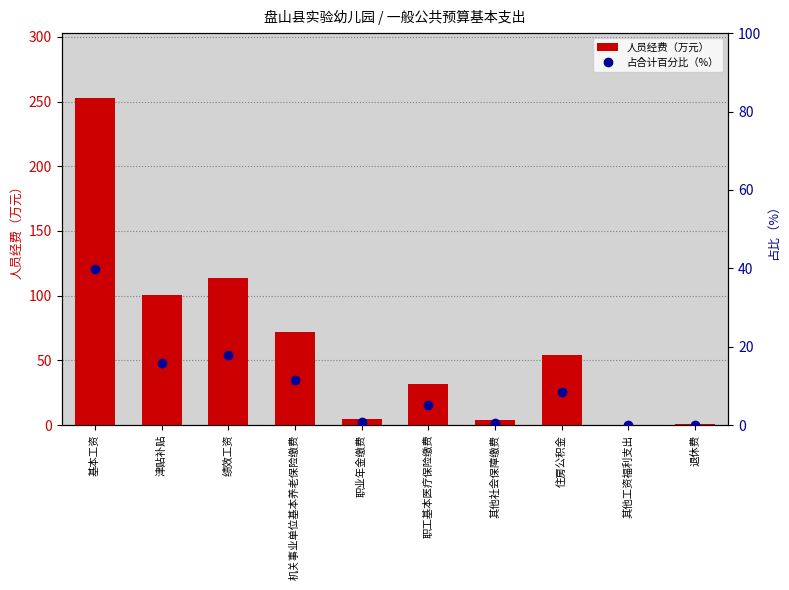

What is the difference between the maximum and minimum values in the 占合计百分比（%） series?

39.7